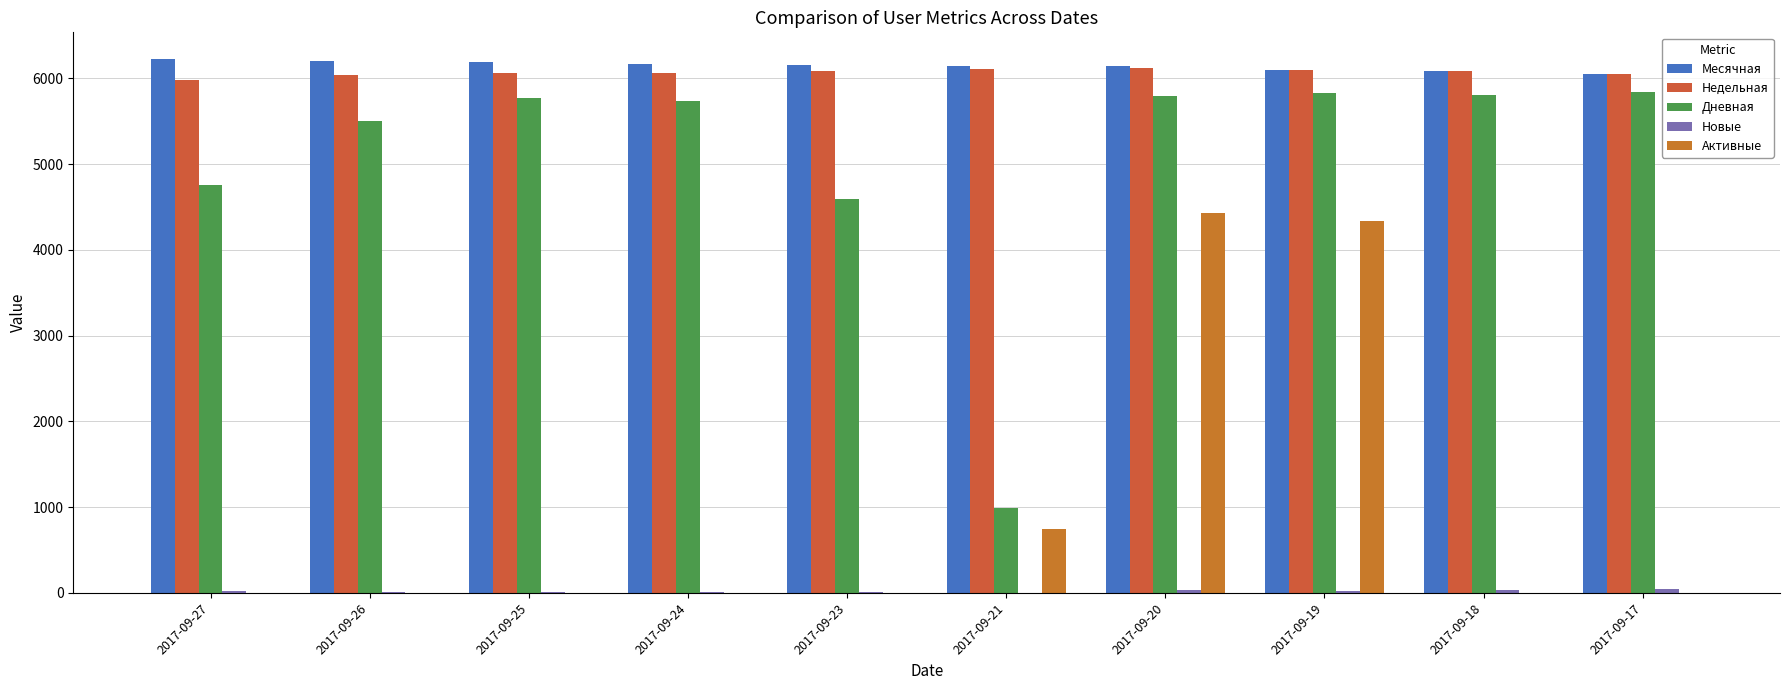

Does the chart contain stacked bars?

No